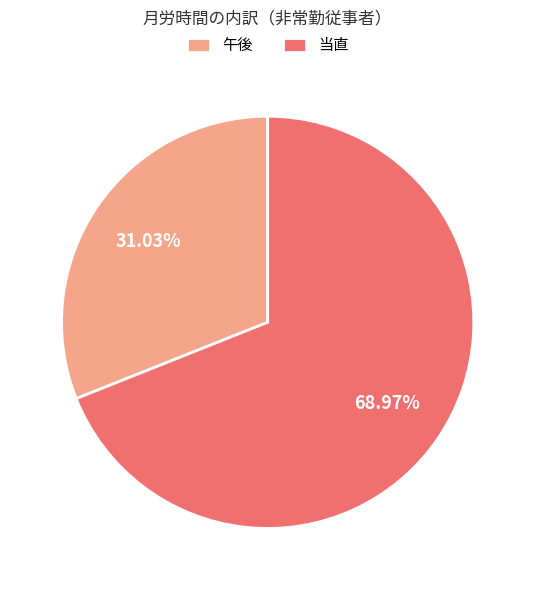

Is there a majority slice in this chart?

Yes